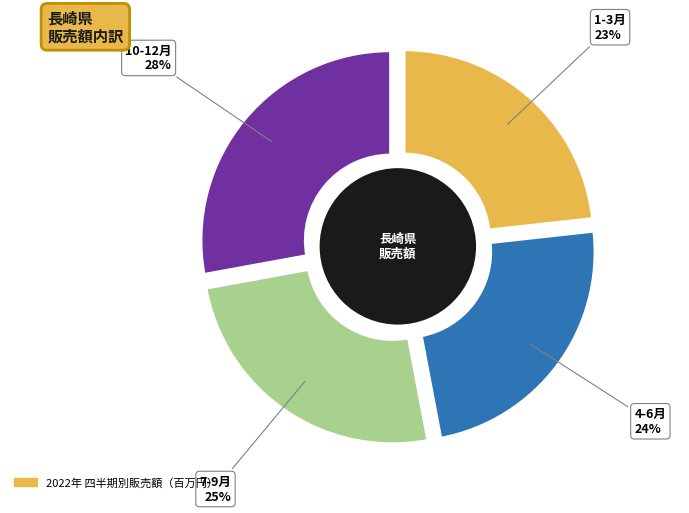

To the nearest percent, what percentage of the pie is 7-9月?

25%